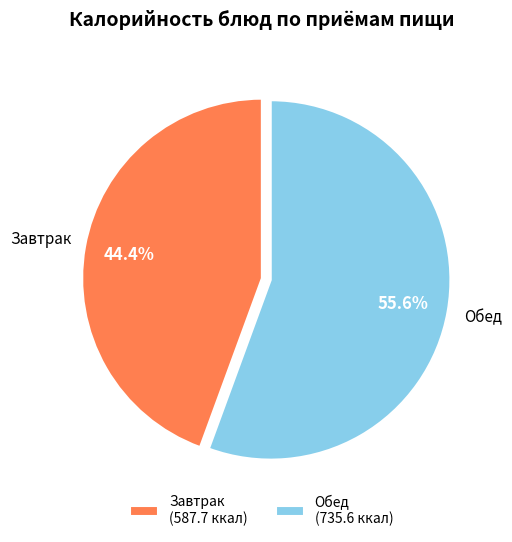

Which has a higher value, Завтрак (587.7 ккал) or Обед (735.6 ккал)?

Обед (735.6 ккал)